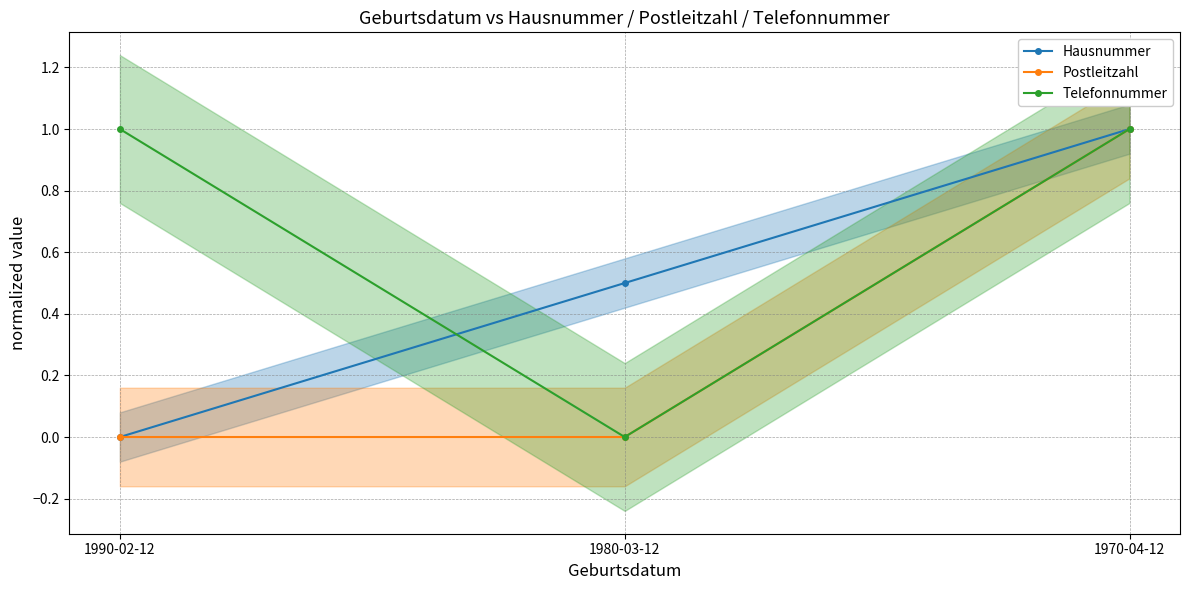

Count the number of data series in this chart.

3